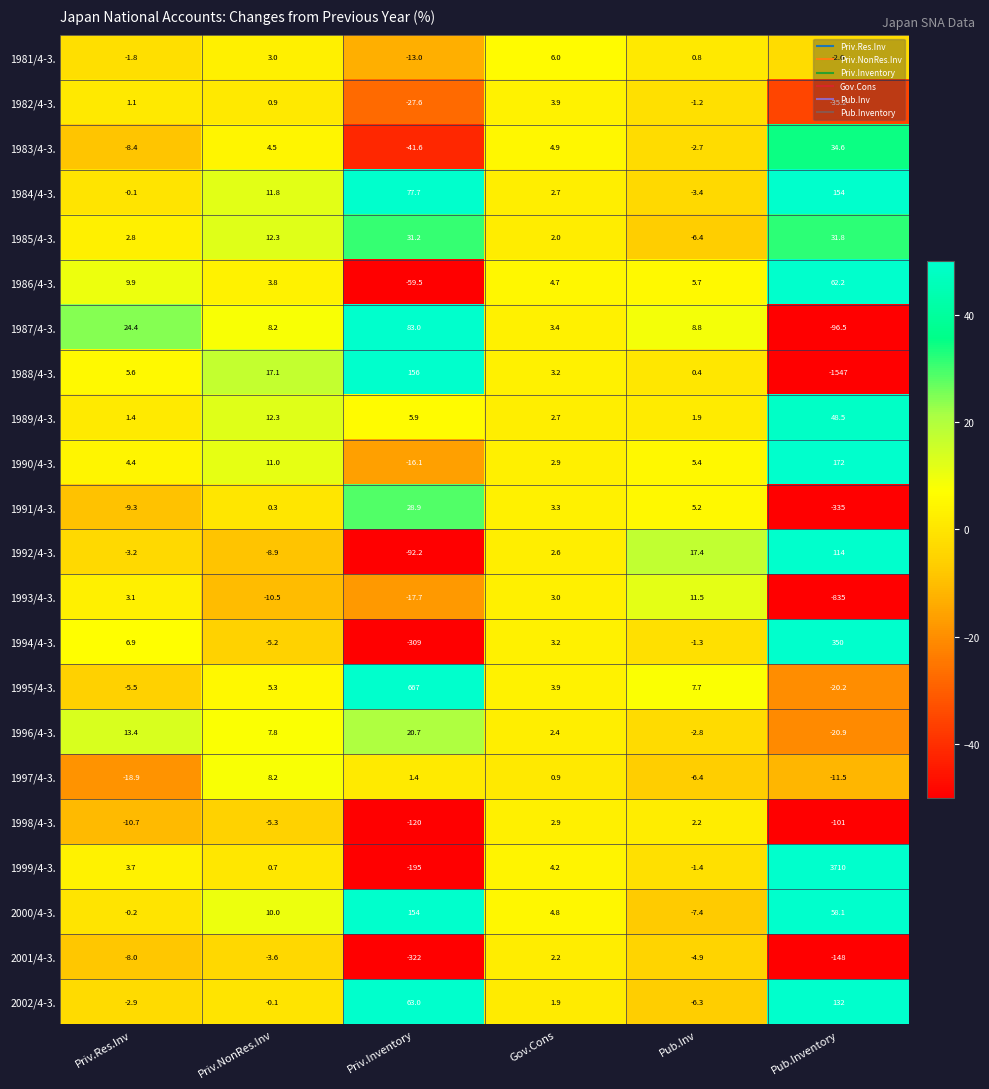

At which label is 1995/4-3. closest to 323?

Pub.Inv